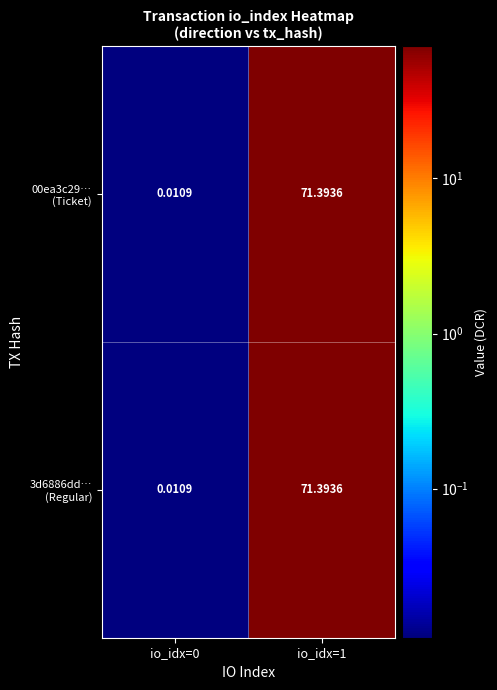

Rank the series by their maximum value, from lowest to highest.

00ea3c29… (Ticket), 3d6886dd… (Regular)